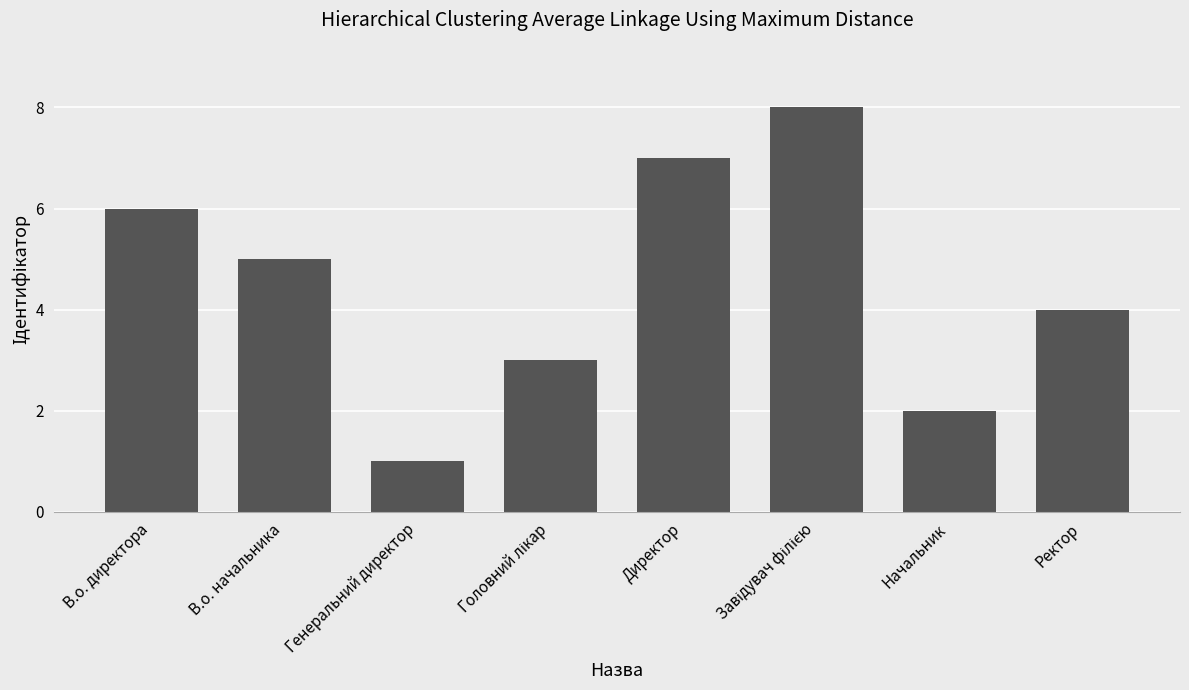

Which category has the lowest value across all series?

Генеральний директор